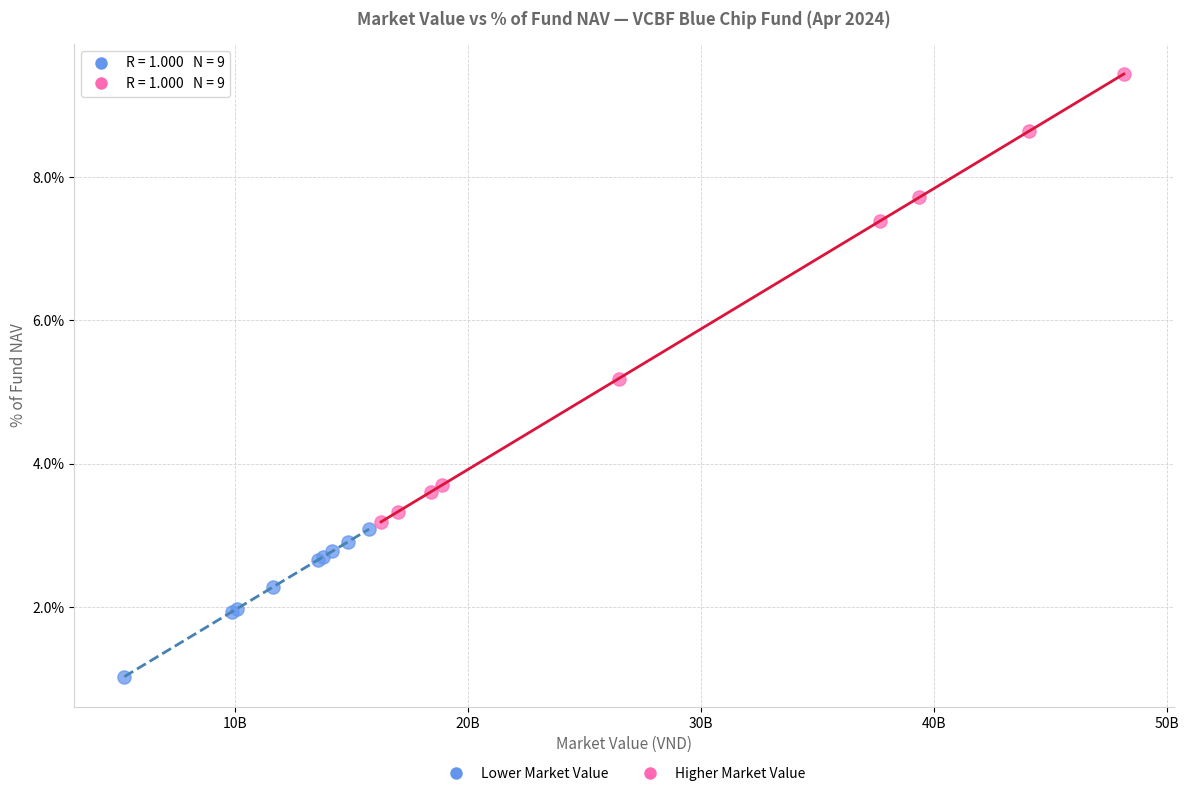

What are all the series names shown in the legend?

Lower Market Value, Higher Market Value